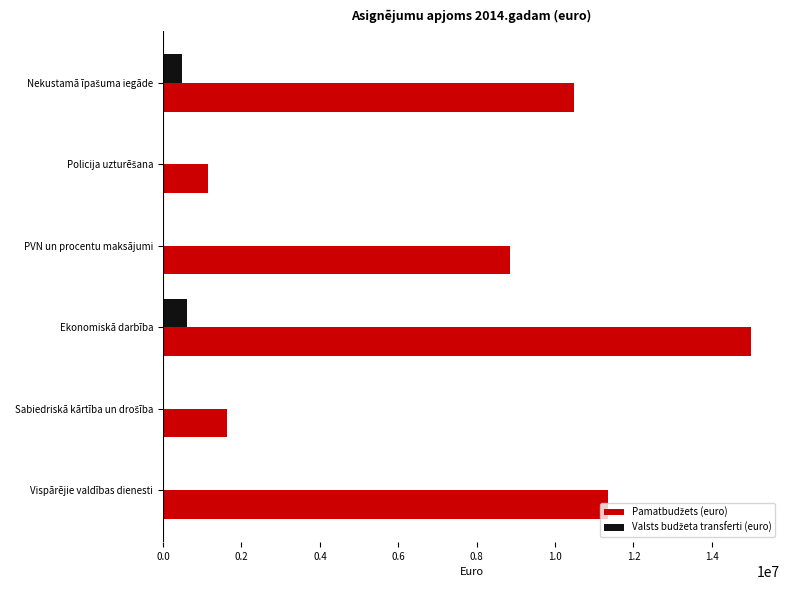

Which category has the highest value across all series?

Ekonomiskā darbība